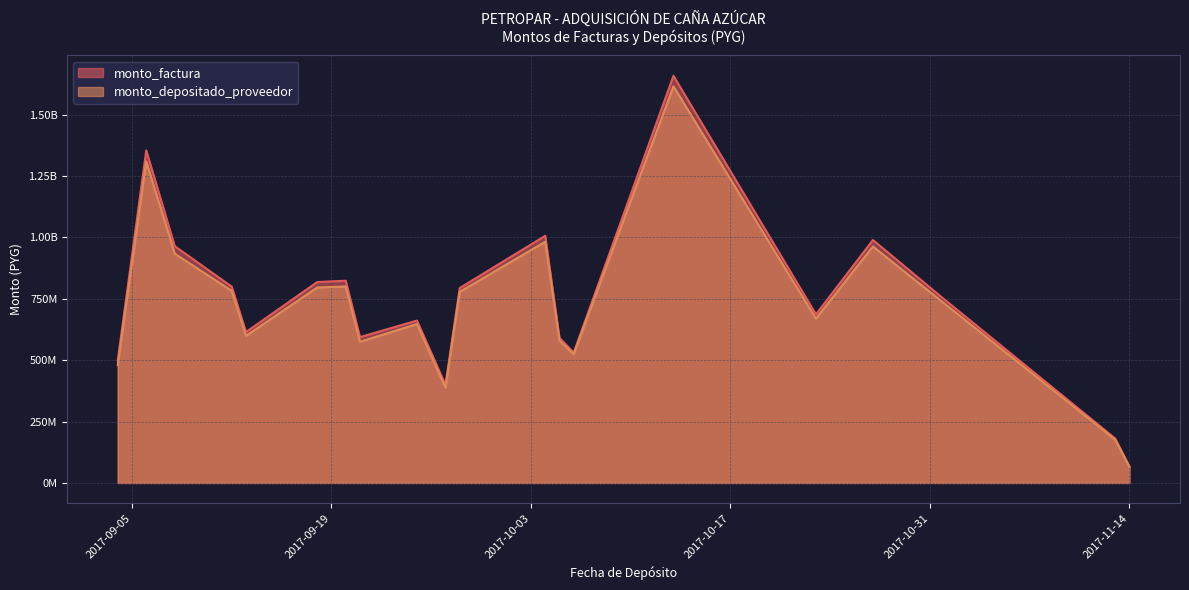

True or false: monto_factura has a value of 616912524 at 2017-09-27.

False